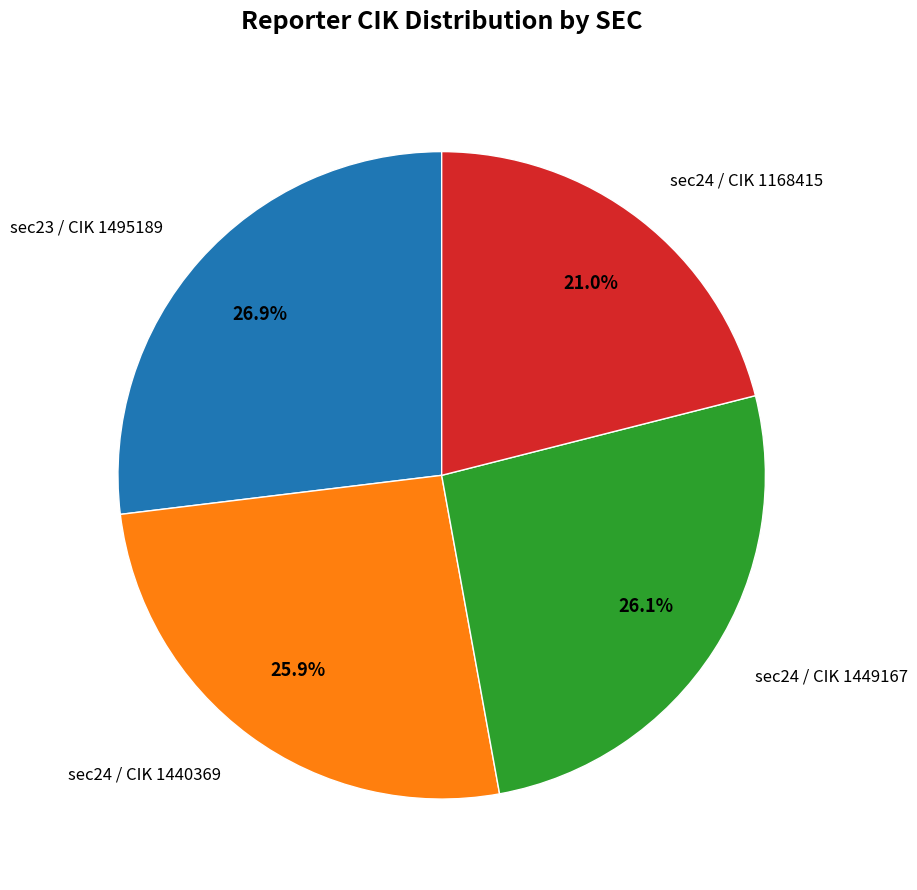

What is the smallest slice in the pie chart?

sec24 / CIK 1168415